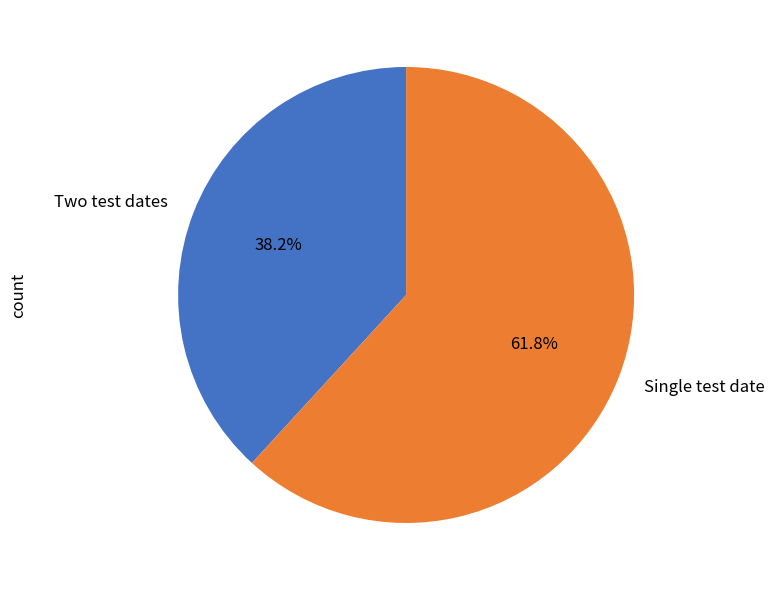

Combined, do Single test date and Two test dates account for over 50%?

Yes